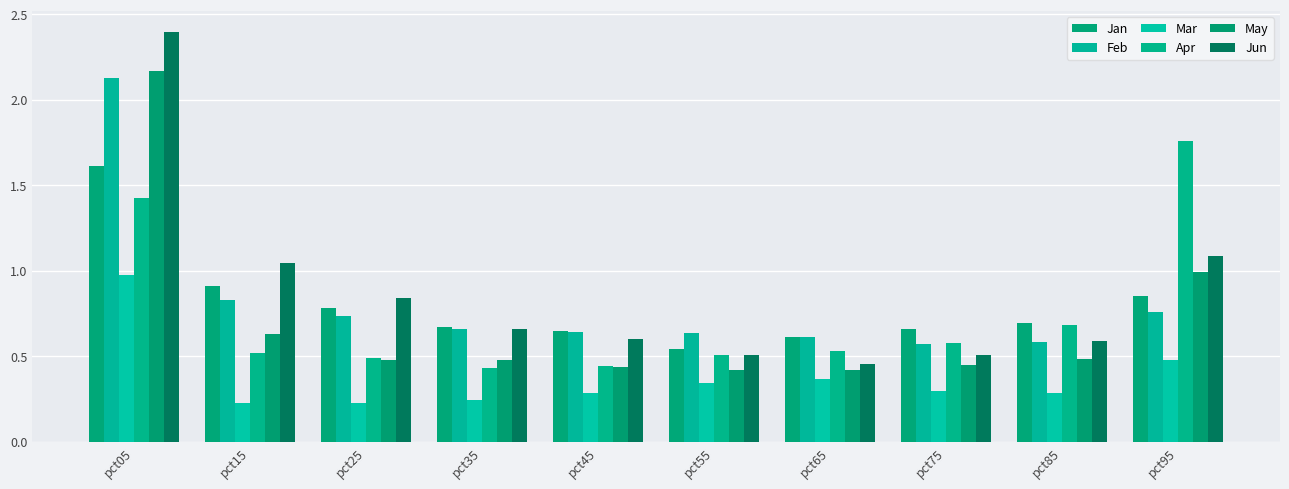

The value of Jun at pct45 is 0.4. True or false?

False